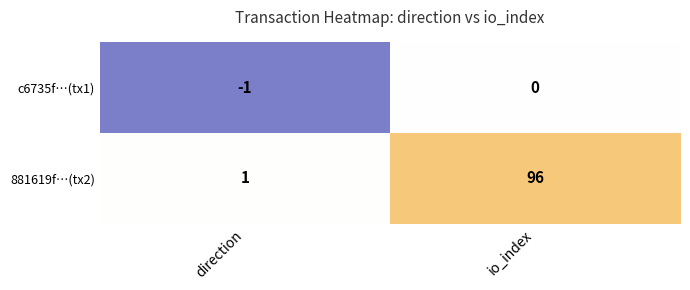

What is the spread (max minus min) of values at io_index?

96